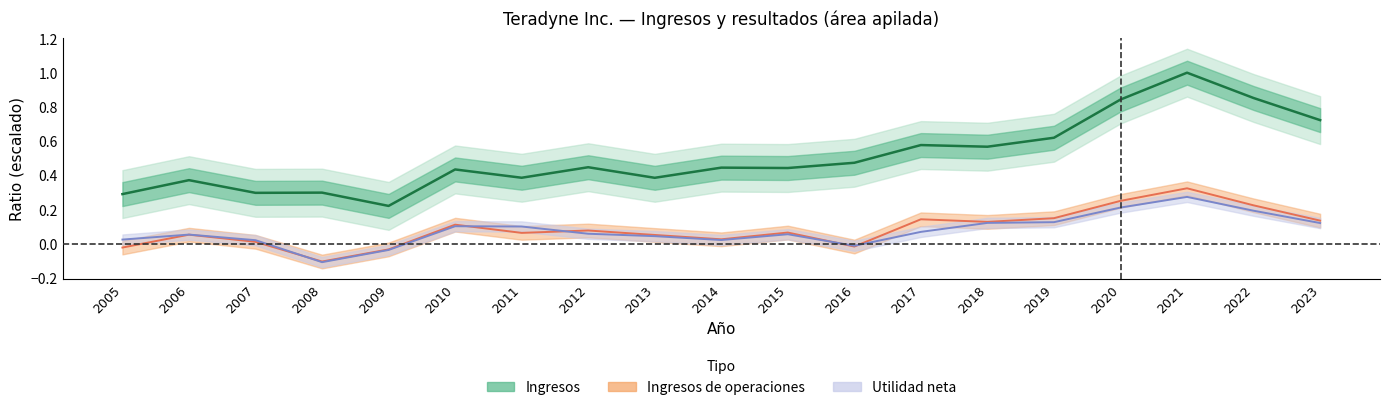

What is the value of the Ingresos (centro) point at the 5th from the left?

0.2